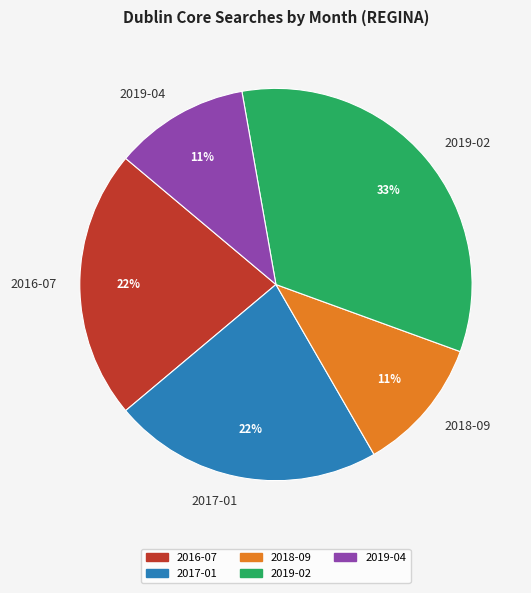

To the nearest percent, what percentage of the pie is 2018-09?

11%